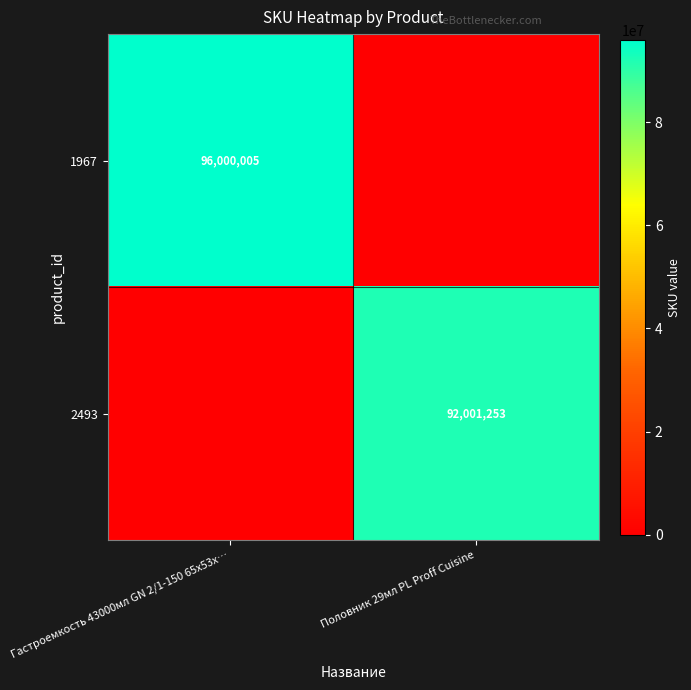

The 2493 series shows 92001253 at Половник 29мл PL Proff Cuisine. True or false?

True